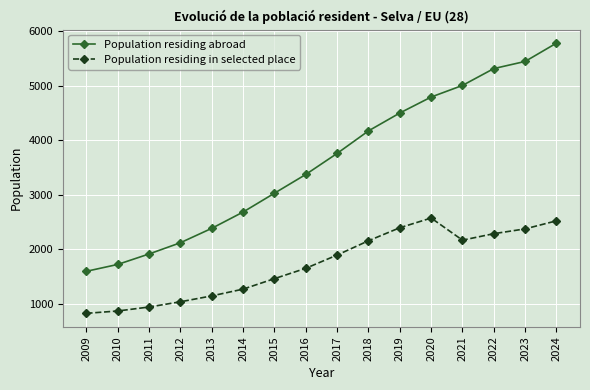

Which label corresponds to the largest value in the chart?

2024